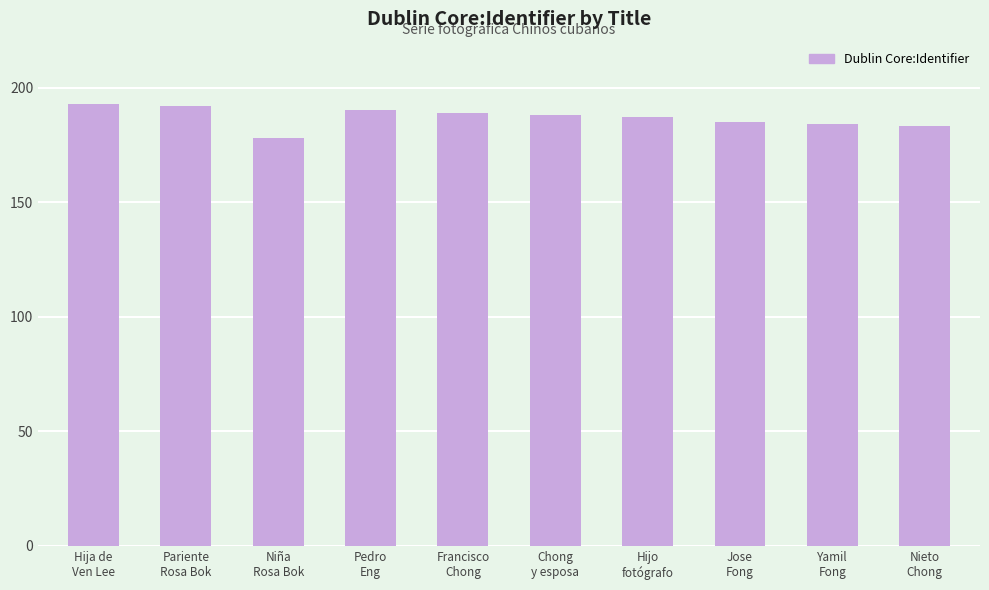

Where does the data first go above 188?

Hija de
Ven Lee